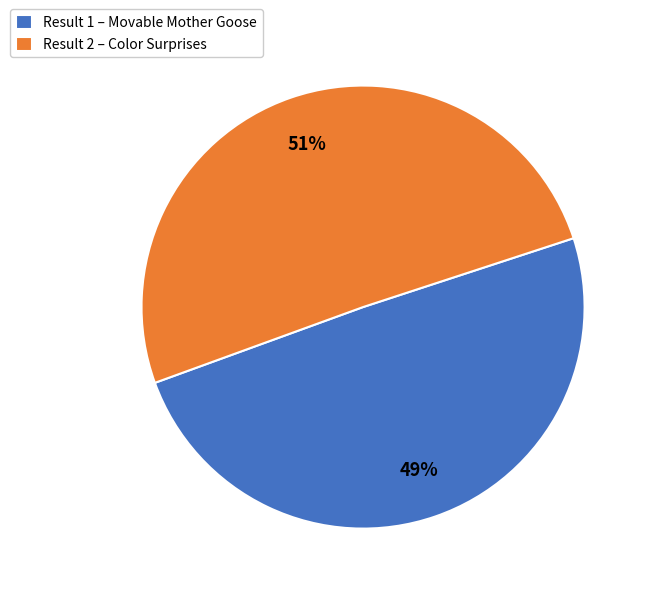

What percentage is the Result 2 – Color Surprises slice, to the nearest percent?

51%